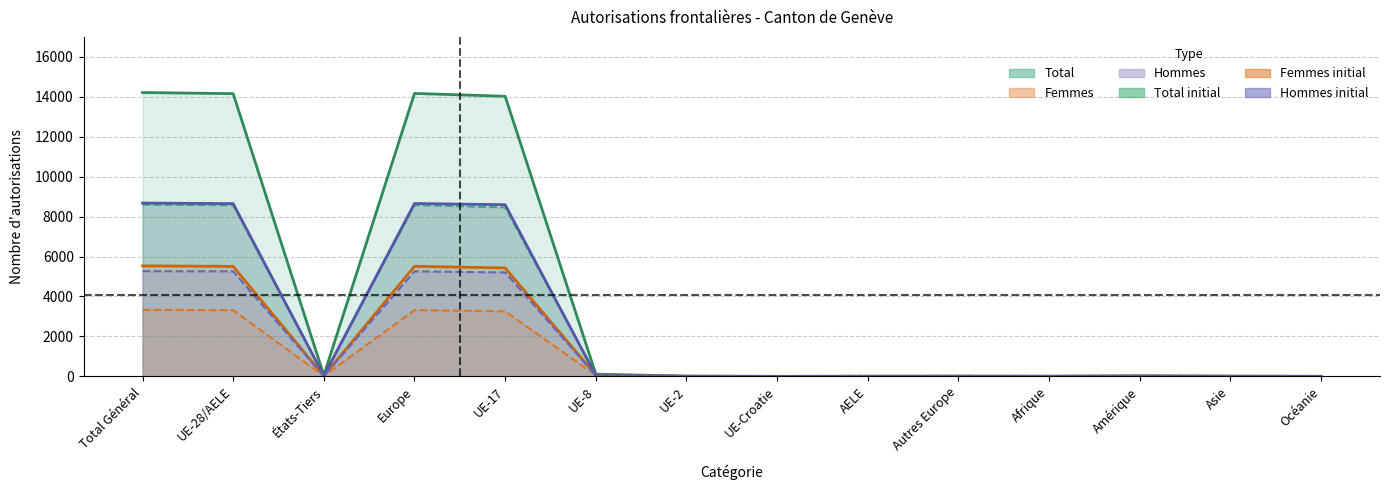

What is the label of the 14th point from the right?

Total Général